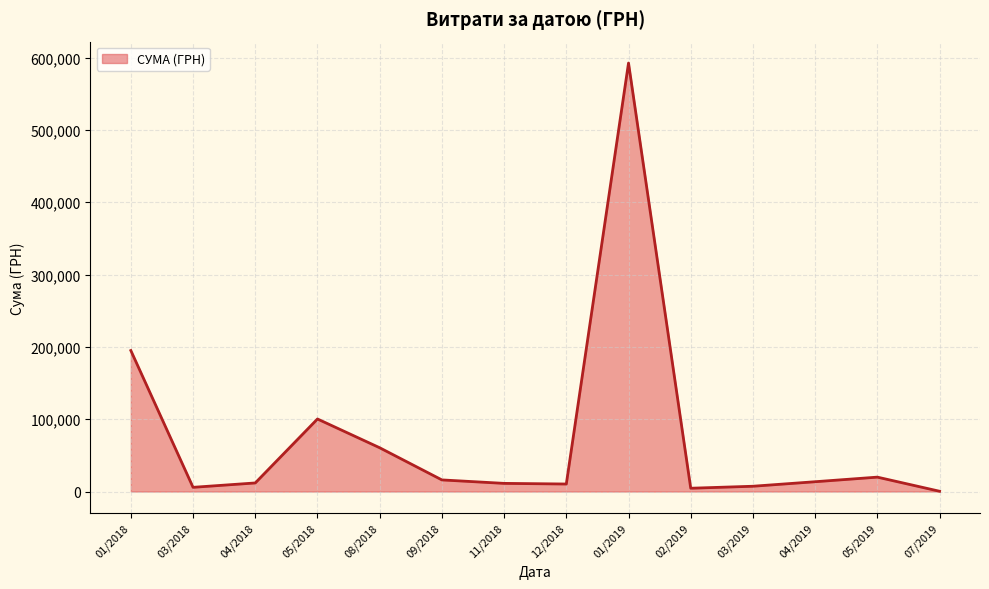

At which label is the value closest to 296470?

01/2018